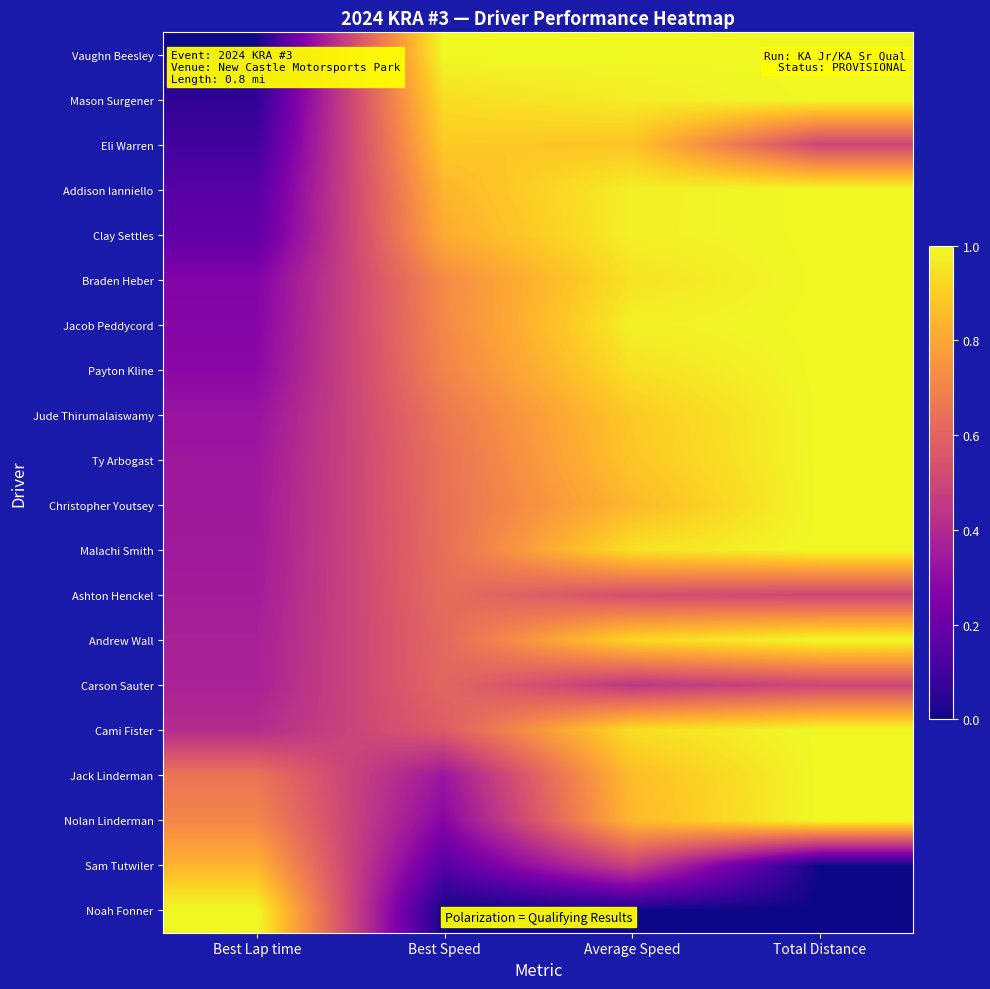

Which series has the largest total across all categories?

Vaughn Beesley